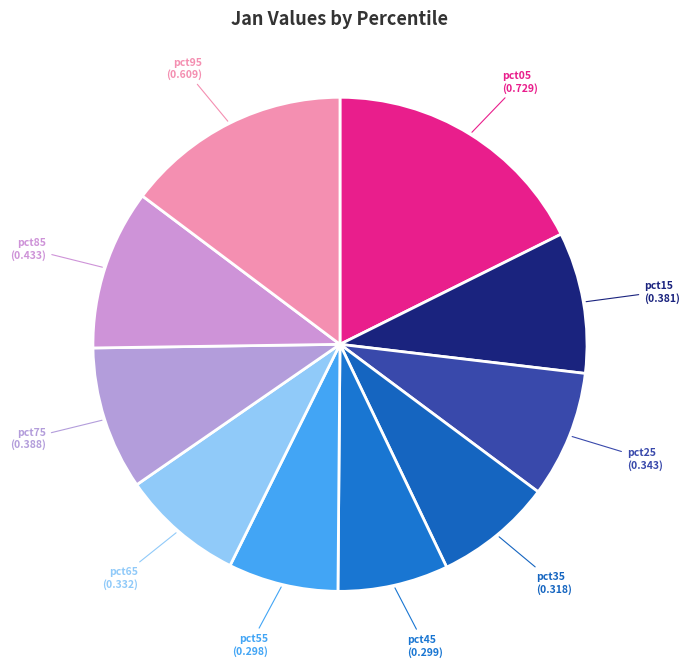

How many segments does this pie chart have?

10